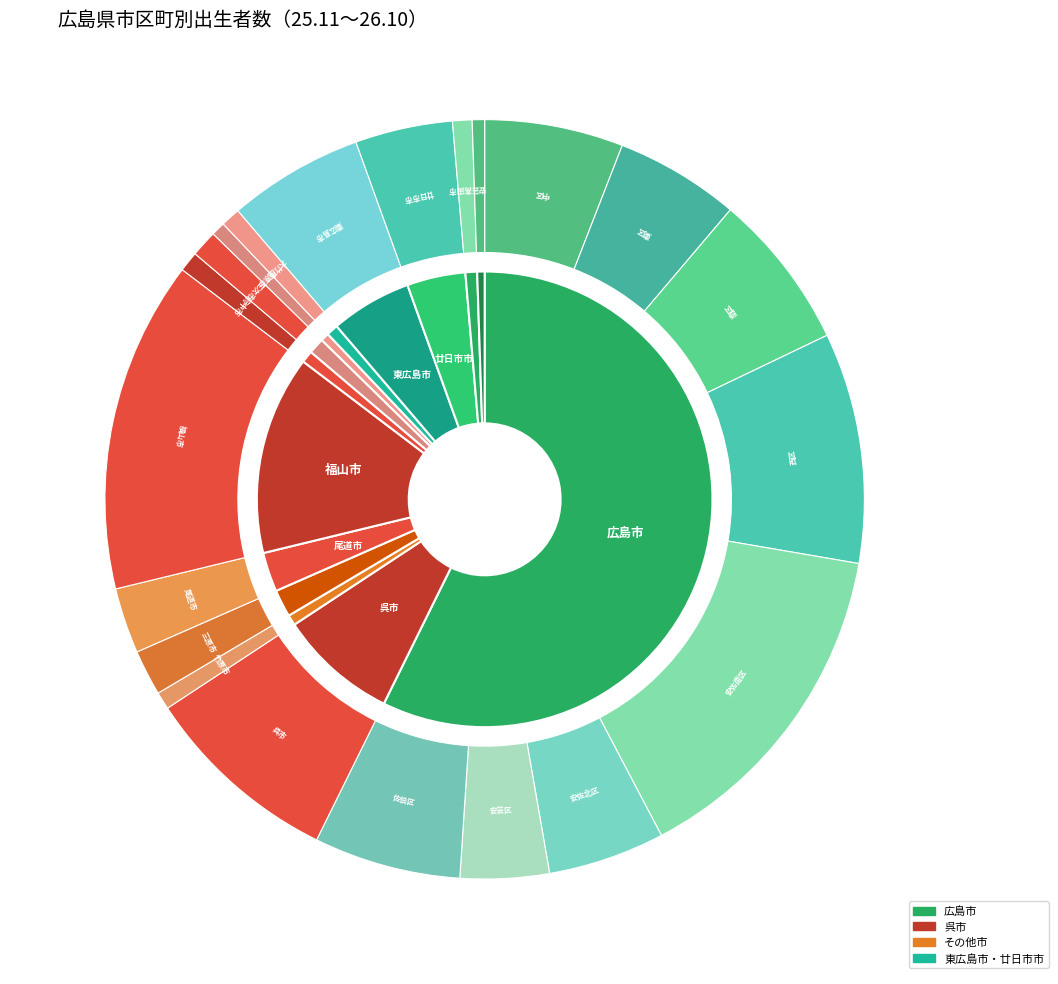

What is the change in value from 庄原市 to 安芸高田市?

+45